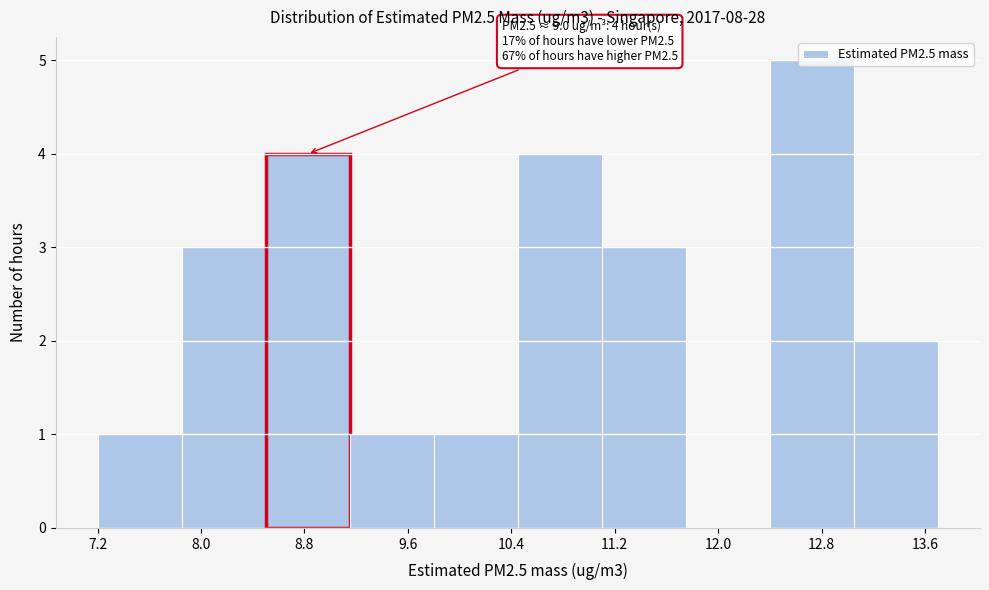

Which range on the x-axis has the tallest bar?

12.40 to 13.05